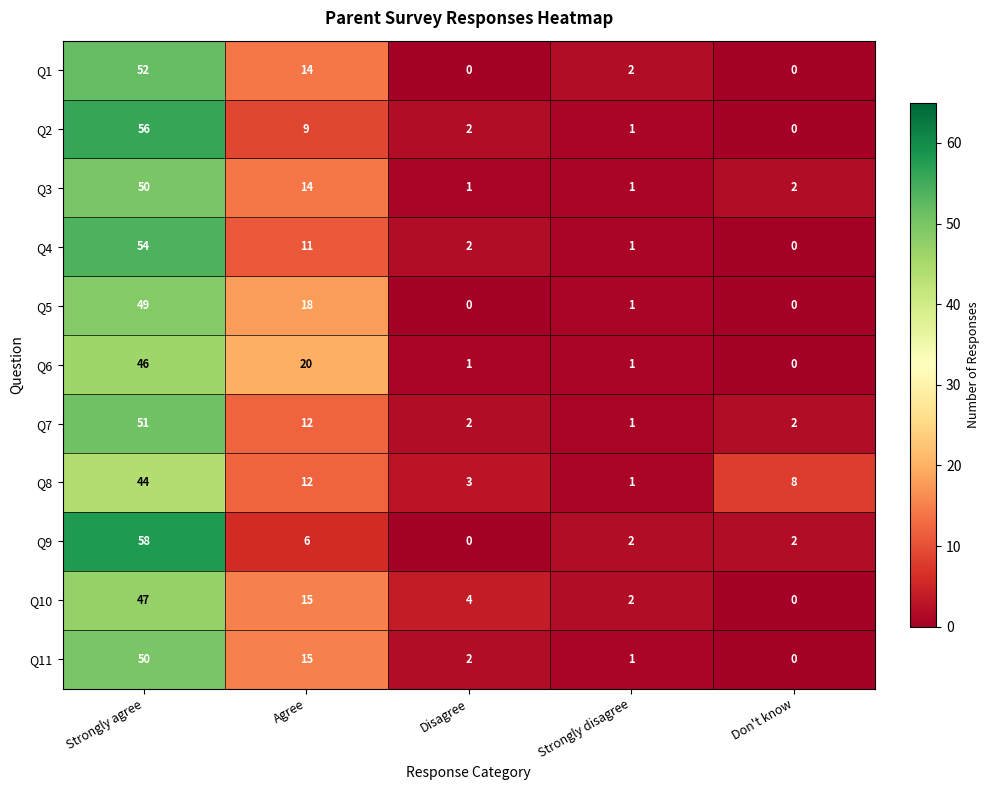

How many categories are shown in the chart?

5